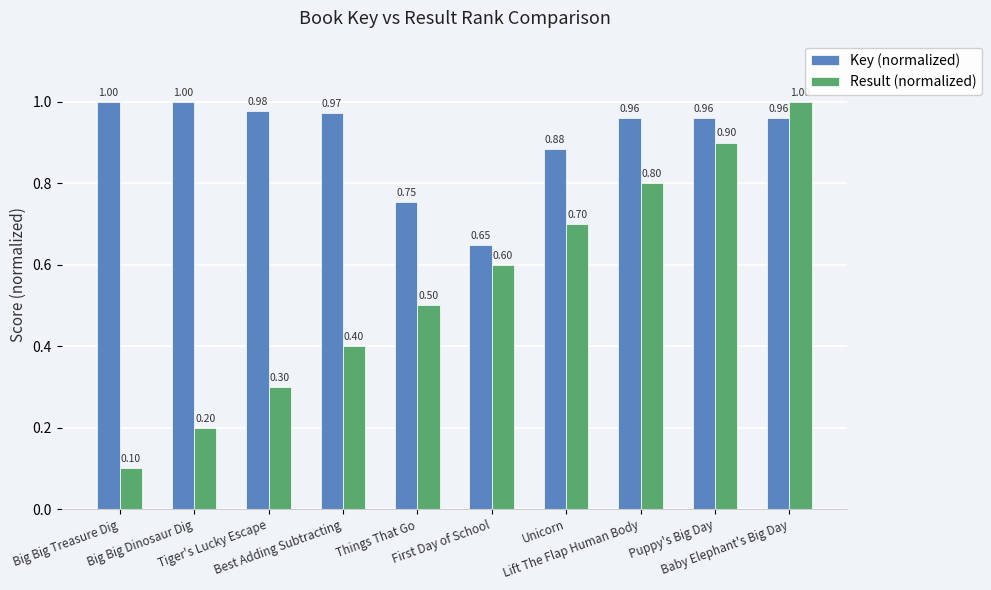

What is the label of the 3rd bar from the left?

Tiger's Lucky Escape